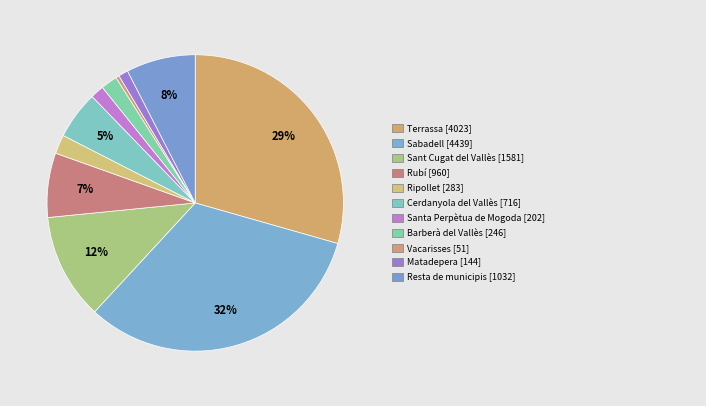

How many slices are in this pie chart?

11